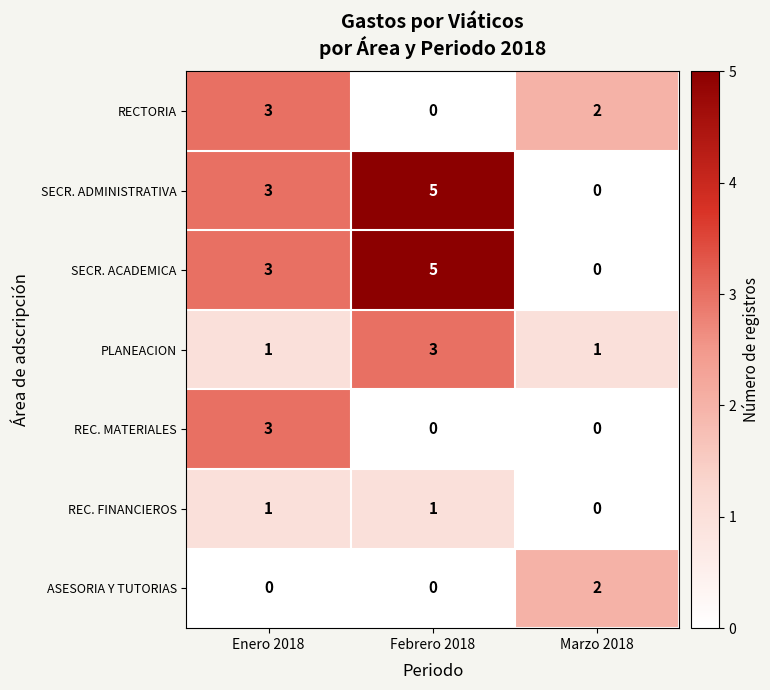

How many PLANEACION values are between 1 and 3?

3